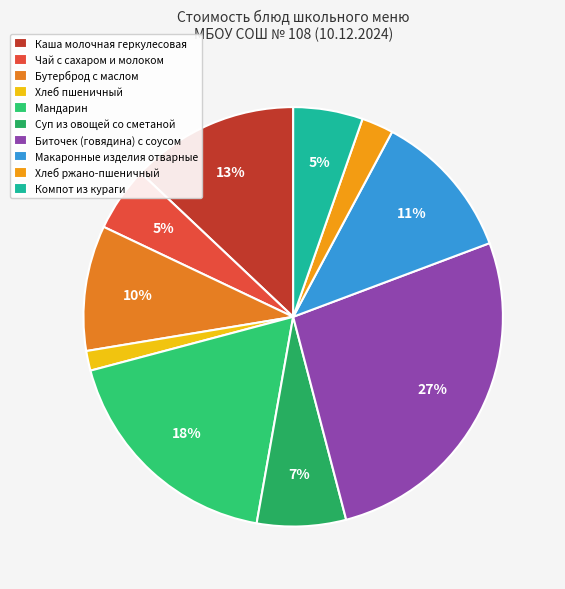

How many slices are in this pie chart?

10